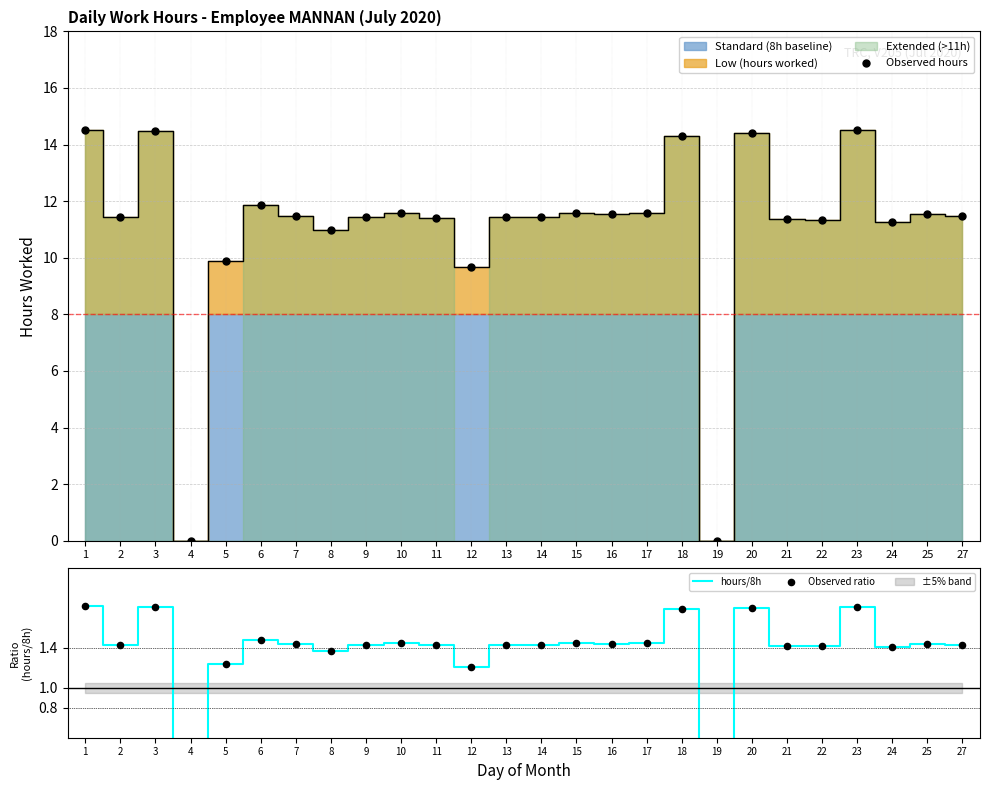

Which series reaches the minimum Y coordinate?

Low (hours worked)